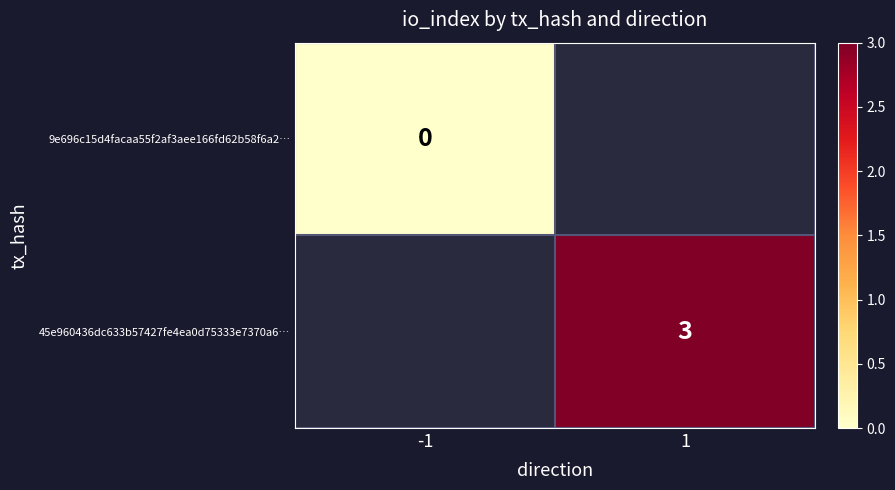

Is it true that 45e960436dc633b57427fe4ea0d75333e7370a6… equals 4 at 1?

False